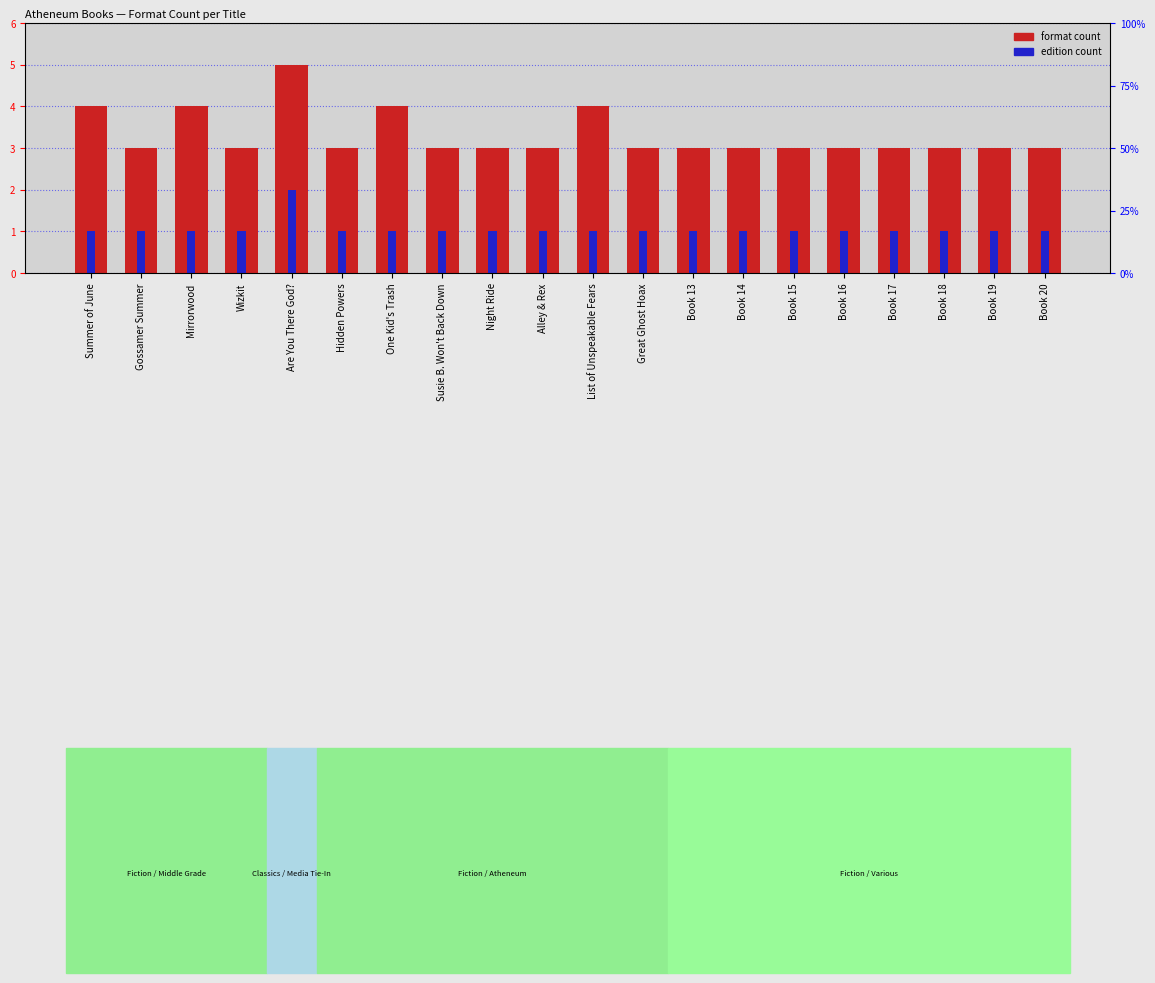

At how many categories does at least one series exceed 4?

1